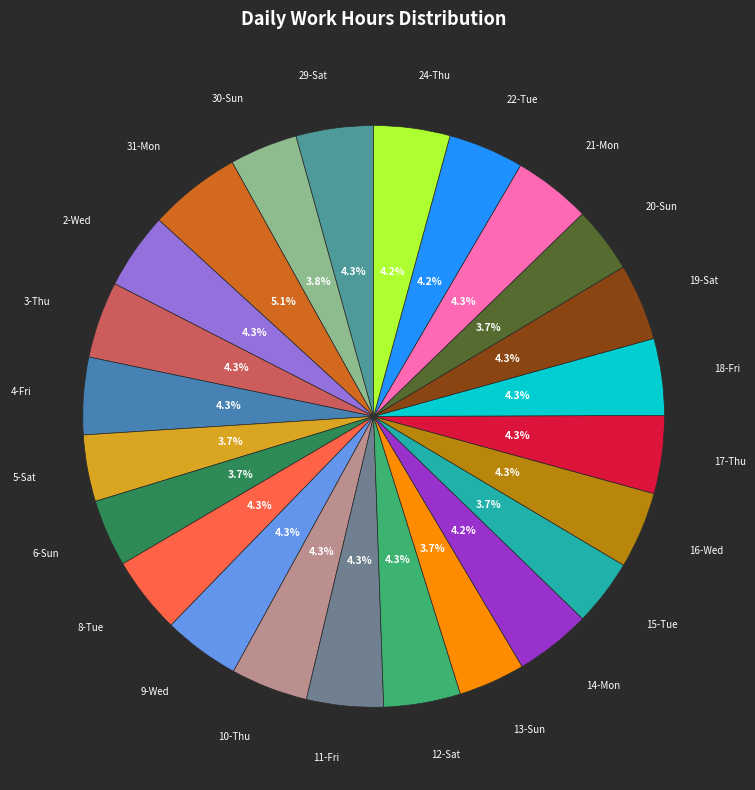

To the nearest percent, what is the average slice percentage?

4%